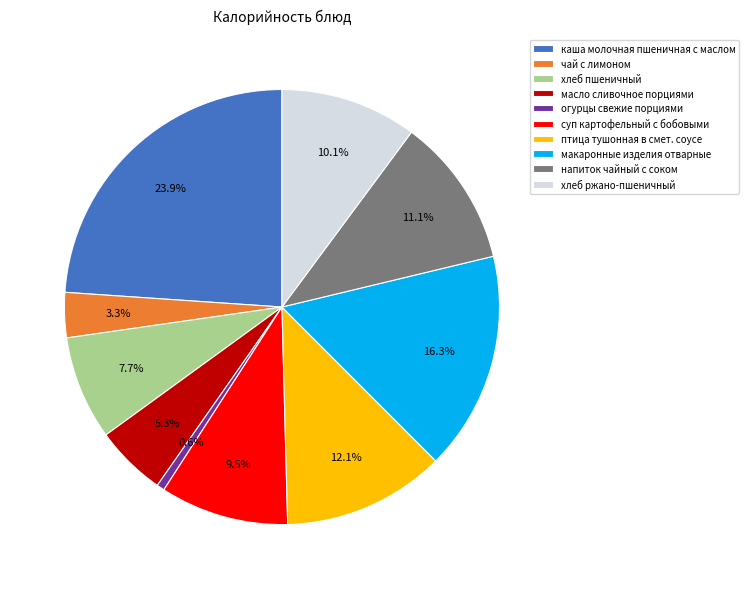

Combined, what portion of the pie is каша молочная пшеничная с маслом and макаронные изделия отварные?

40.2%